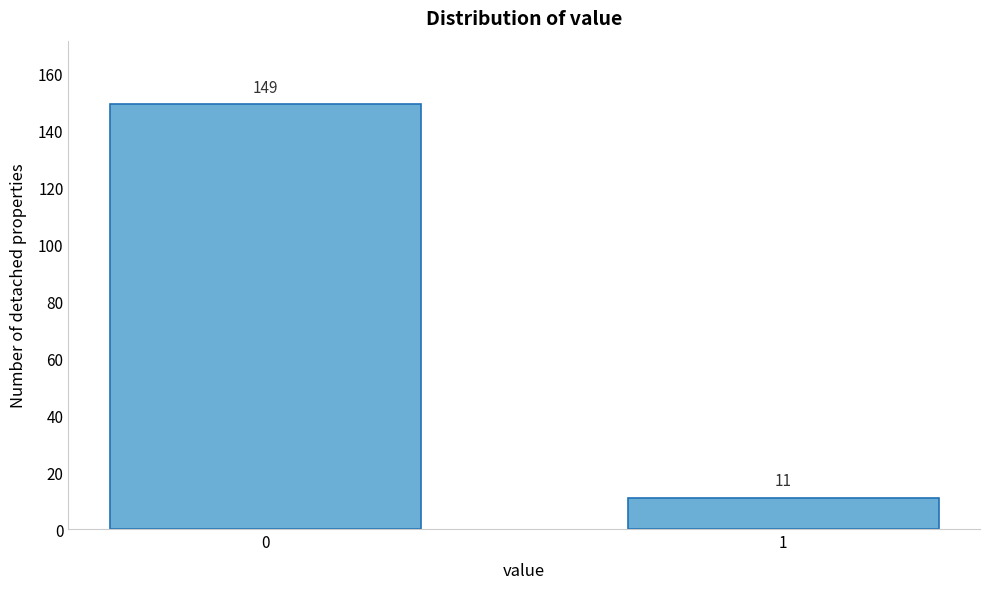

Reading left to right, transcribe all the data shown in this chart.

149	11